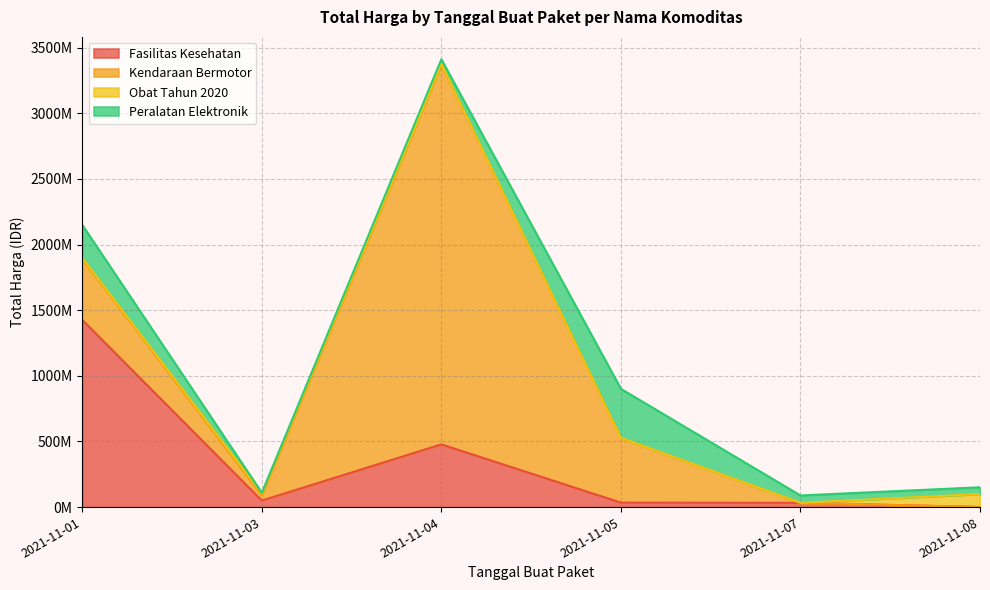

Reading left to right, list all the values displayed in this chart.

Fasilitas Kesehatan: 2021-11-01=1425867900	2021-11-03=49730040	2021-11-04=477600000	2021-11-05=34000000	2021-11-07=32441200	2021-11-08=577875
Kendaraan Bermotor: 2021-11-01=464002100	2021-11-03=39440000	2021-11-04=2892122000	2021-11-05=493000000	2021-11-07=0	2021-11-08=0
Obat Tahun 2020: 2021-11-01=9180000	2021-11-03=15513960	2021-11-04=7401240	2021-11-05=333600	2021-11-07=78000	2021-11-08=98772570
Peralatan Elektronik: 2021-11-01=250350000	2021-11-03=4350000	2021-11-04=34292000	2021-11-05=373404000	2021-11-07=56152800	2021-11-08=51601000